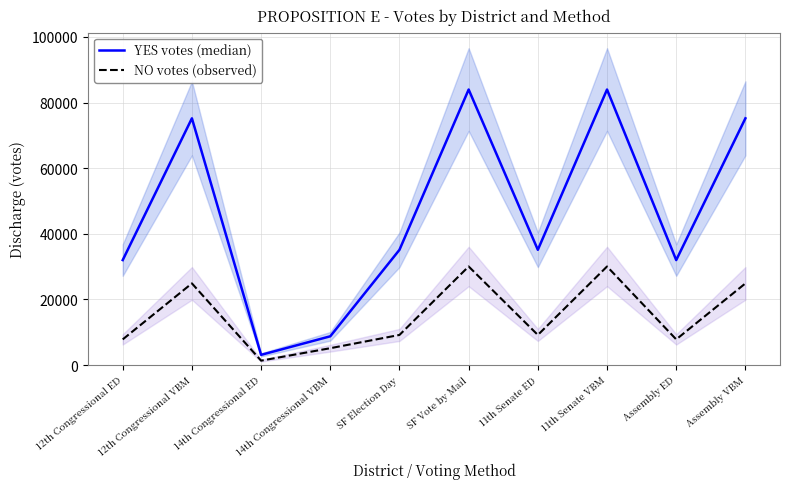

Is the value of YES votes (median) at 11th Senate VBM greater than the value of NO votes (observed) at 11th Senate VBM?

Yes